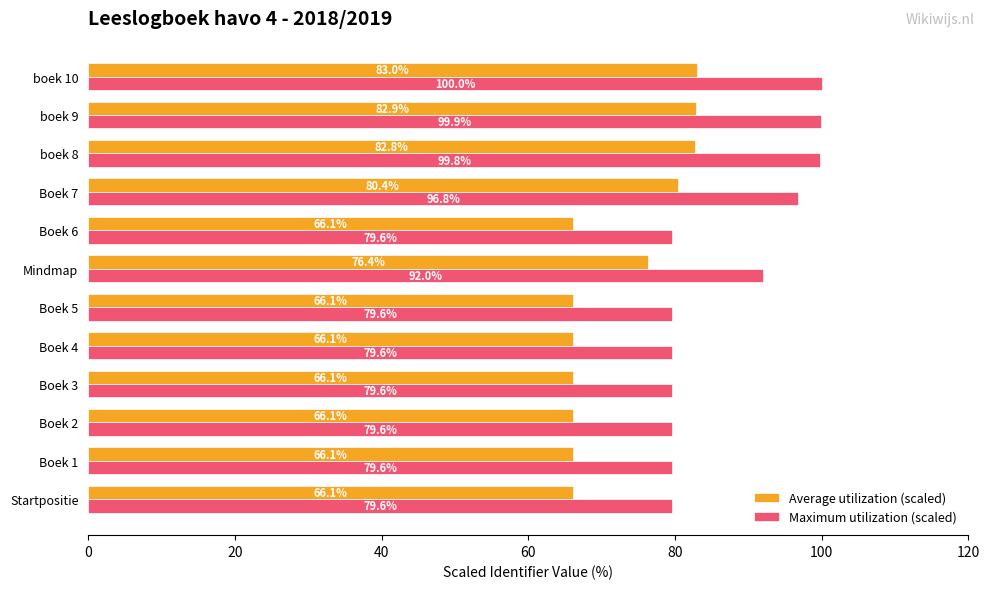

At which category is the sum across all series the highest?

boek 10